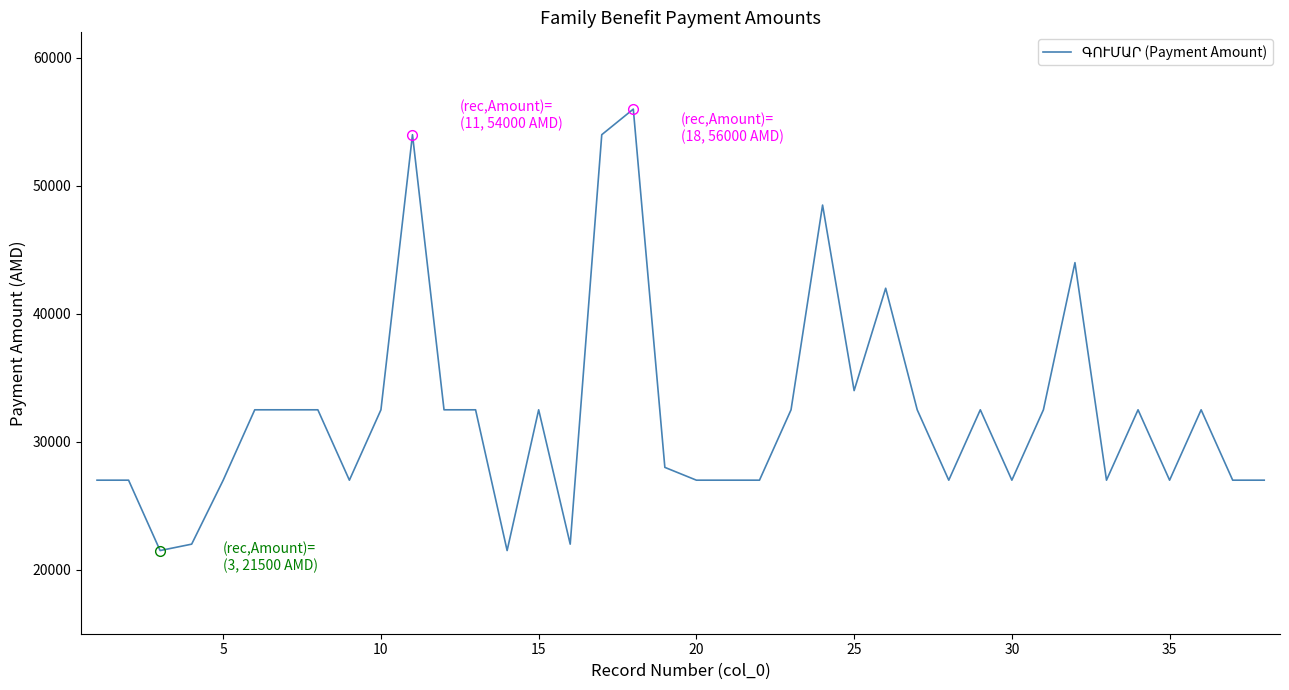

What is the maximum value shown in the chart?

56000